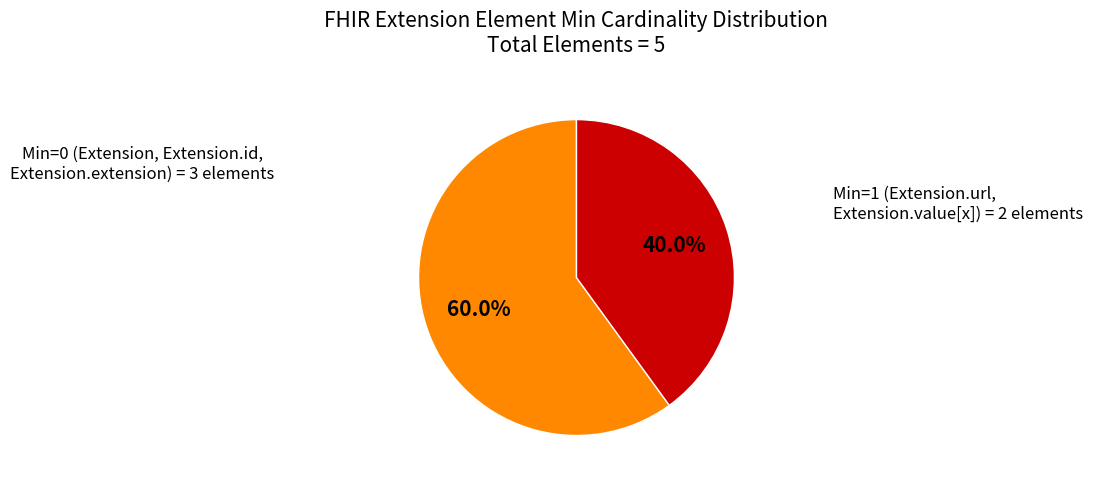

Is there any slice that represents more than half of the pie?

Yes